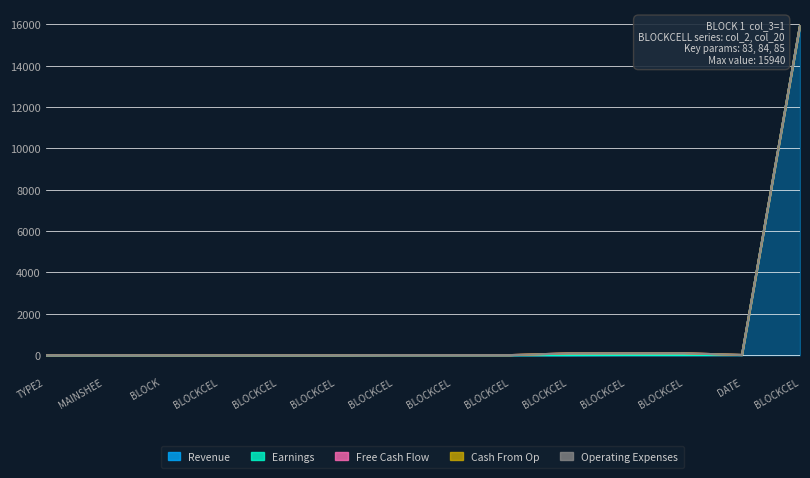

Is the value of Earnings at BLOCKCELL_10 greater than the value of Operating Expenses at BLOCKCELL_6?

No